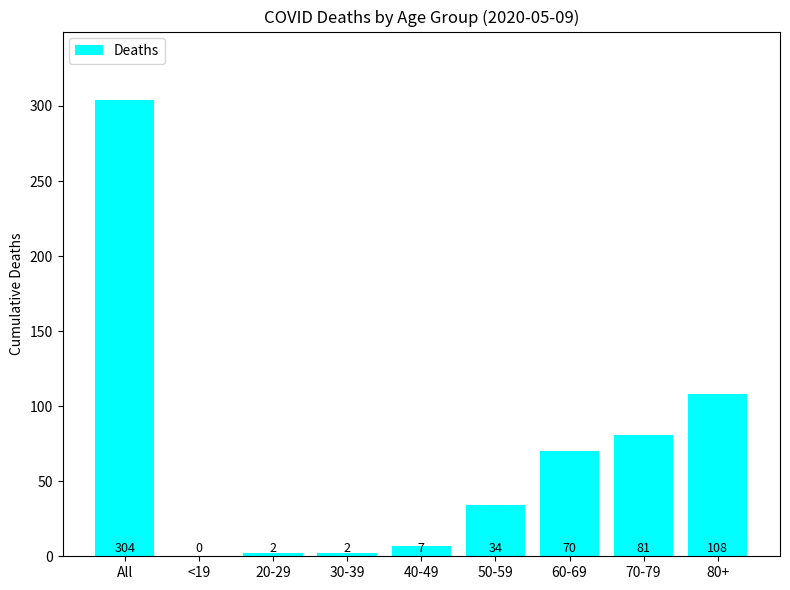

Is it true that the value at 60-69 is 70?

True